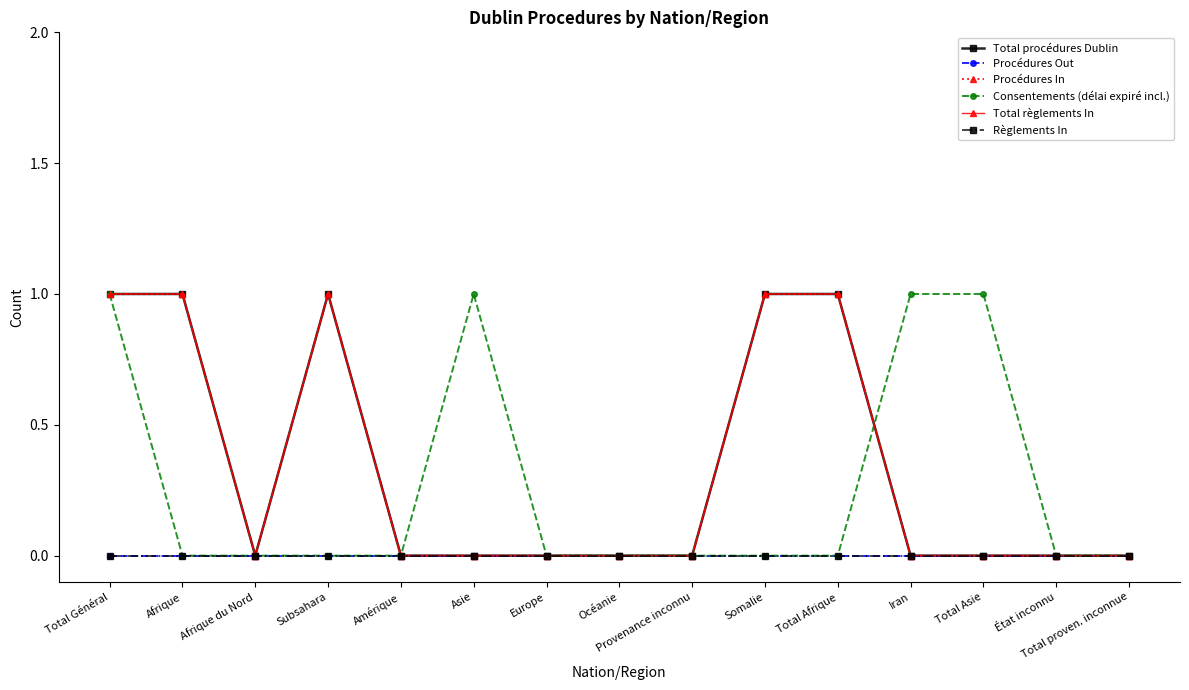

Does the chart have visible grid lines?

No